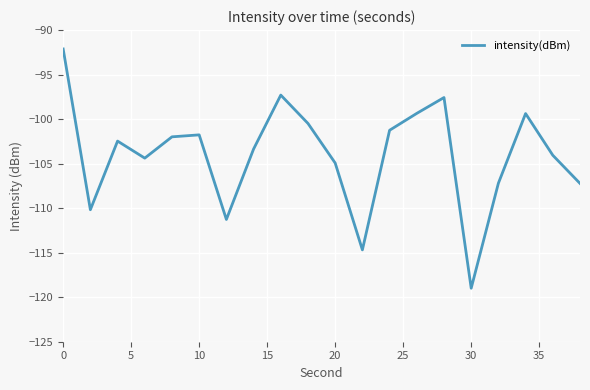

What is the maximum value shown in the chart?

-92.1